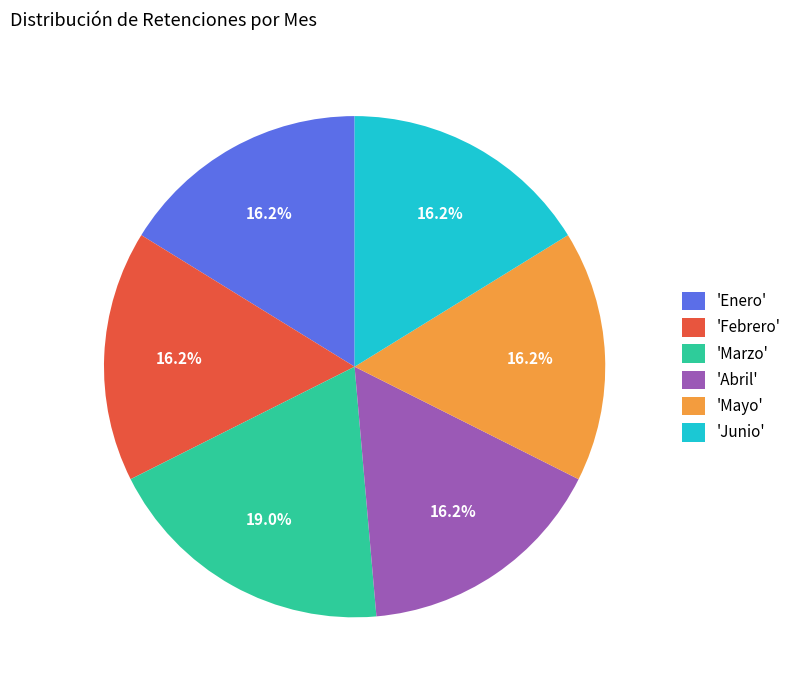

Which slice is the largest?

'Marzo'